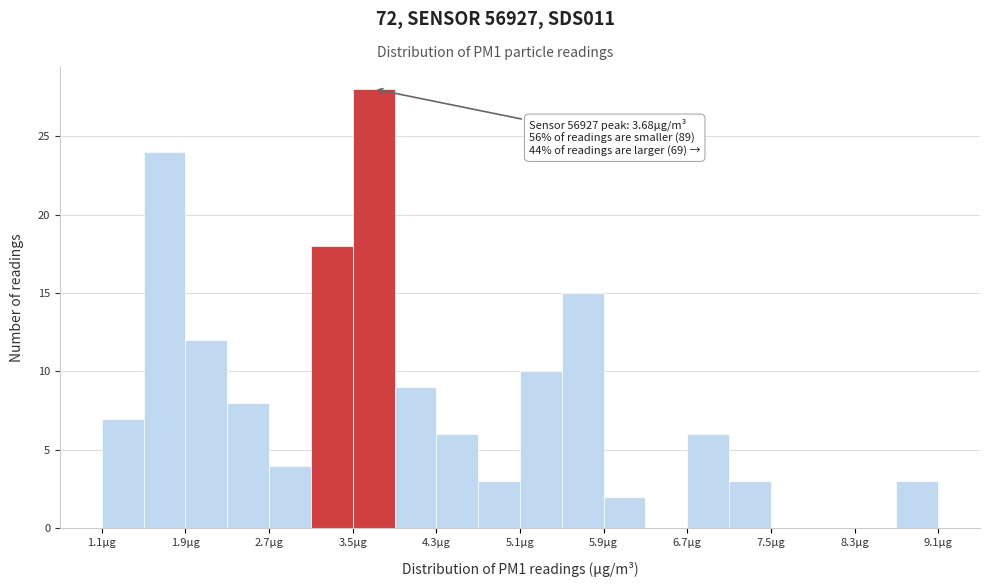

Which range on the x-axis has the tallest bar?

3.5 to 3.9